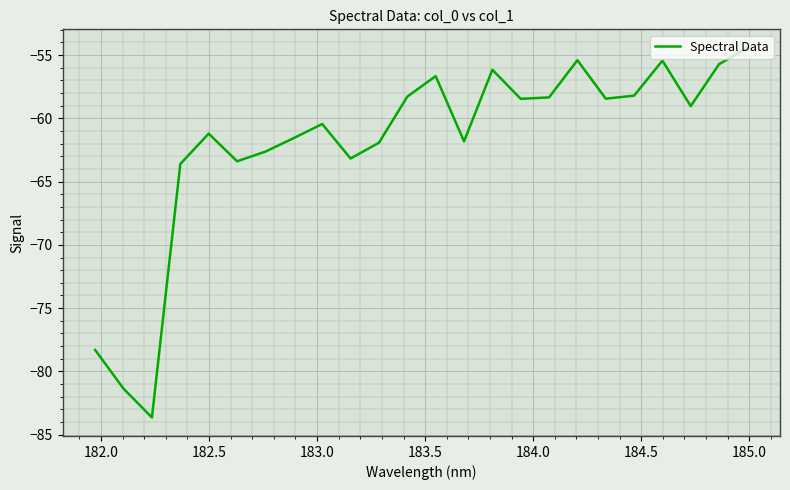

What is the difference between the maximum and minimum values?

29.2